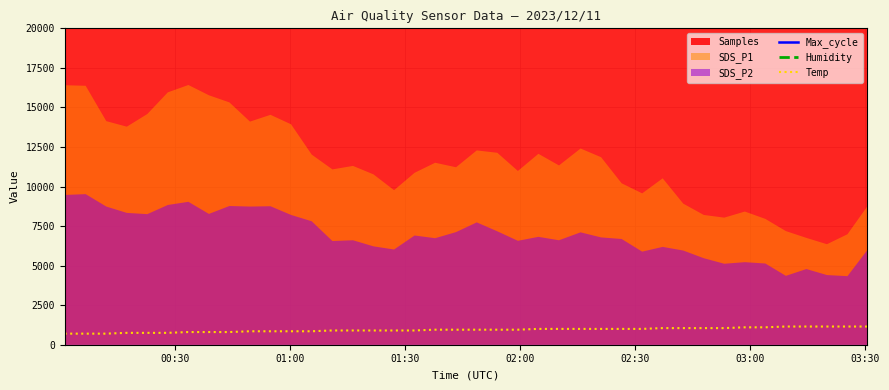

Reading right to left, list all the values displayed in this chart.

Max_cycle: 20214	20213	20244	20232	20381	20252	20236	20244	20211	20313	20493	20224	20254	20193	20409	20218	20222	20203	20287	20214	20265	20500	20238	20209	20203	20534	20206	20382	20274	20234	20251	20260	20207	20245	20213	20549	20399	20237	20496	20198
Humidity: 49950	49950	49950	49950	49950	49950	49950	49950	49950	49950	49950	49950	49950	49950	49950	49950	49950	49950	49950	49950	49950	49950	49950	49950	49950	49950	49950	49950	49950	49950	49950	49950	49950	49950	49950	49950	49950	49950	49950	49950
Temp: 1150	1150	1150	1150	1150	1100	1100	1050	1050	1050	1050	1000	1000	1000	1000	1000	1000	950	950	950	950	950	900	900	900	900	900	850	850	850	850	800	800	800	750	750	750	700	700	700